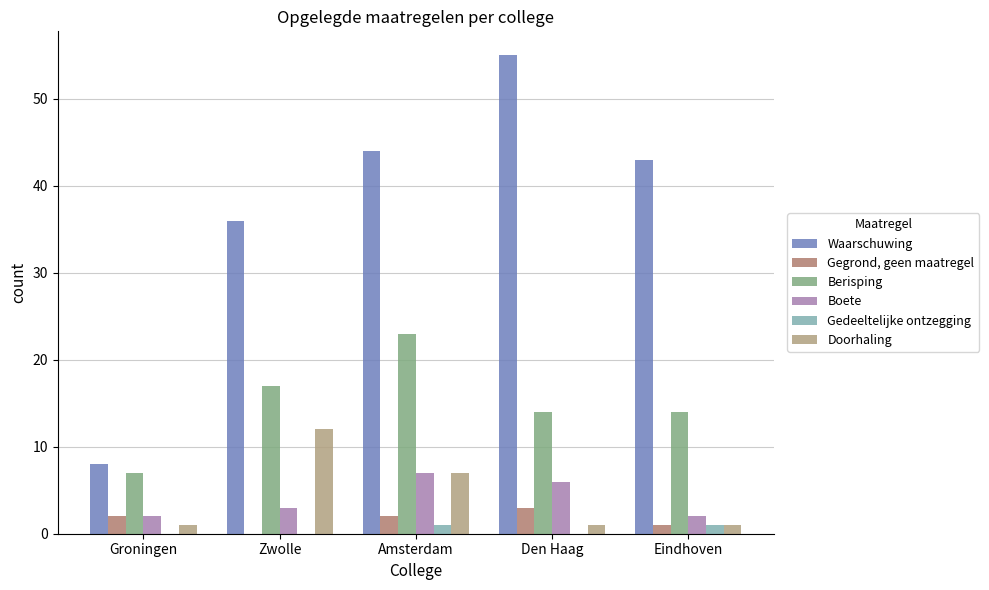

List the labels in order of Berisping value, largest first.

Amsterdam, Zwolle, Den Haag, Eindhoven, Groningen